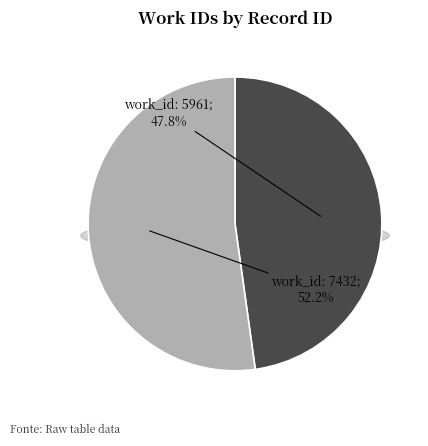

What is the majority slice?

7432